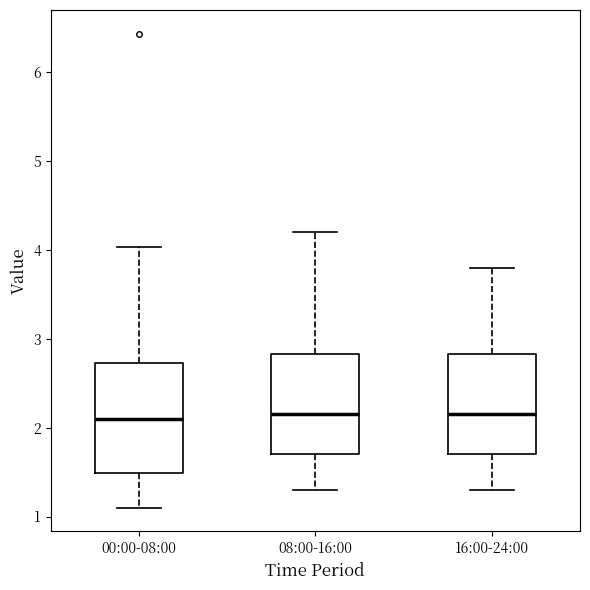

Which box is the tallest, from its lower edge to its upper edge?

00:00-08:00